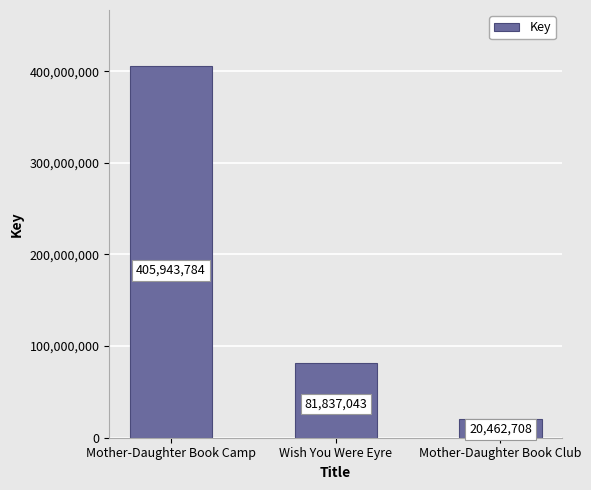

Count the number of categories in the chart.

3